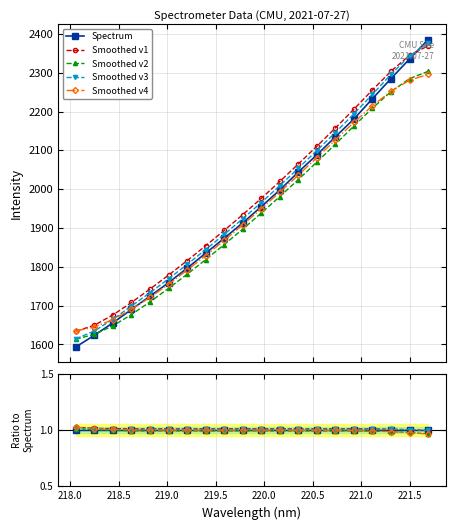

The value of Smoothed v4 at 222.0 is 0.6. True or false?

False